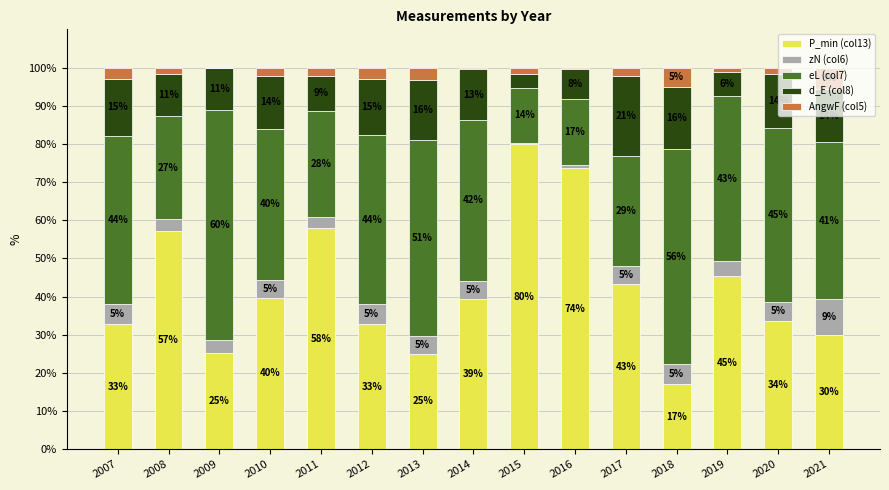

What is the highest value of the P_min (col13) series?

80.0